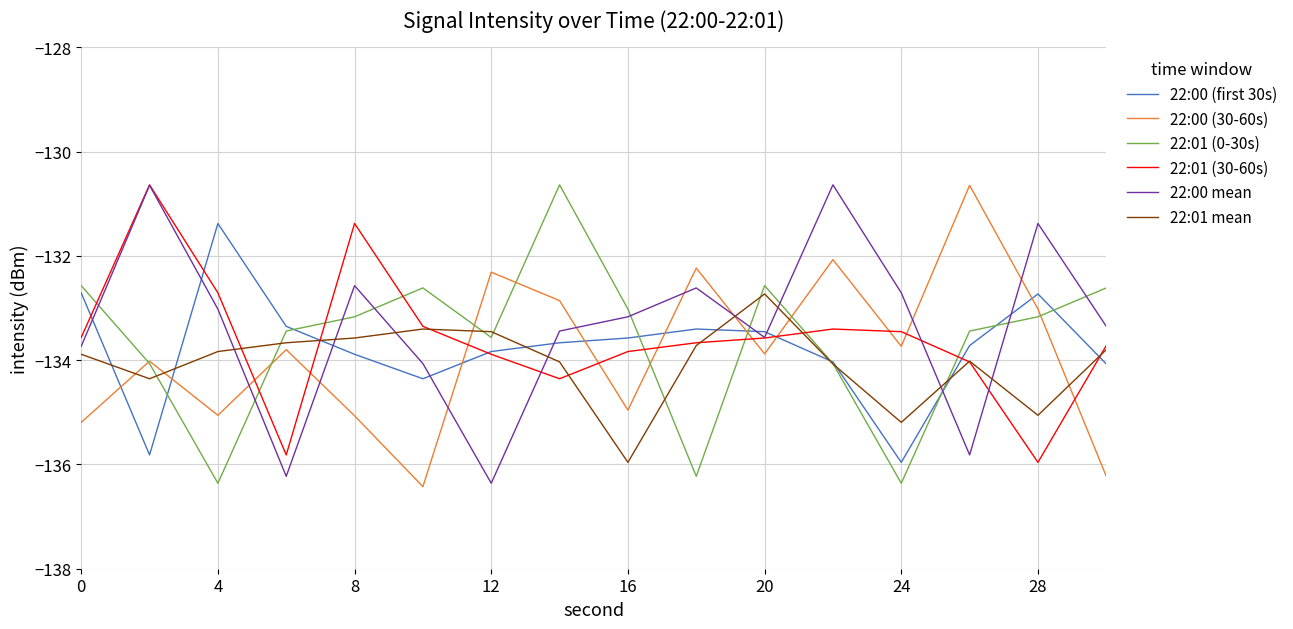

Which series ends up on top after the final intersection of 22:00 mean and 22:00 (30-60s)?

22:00 mean